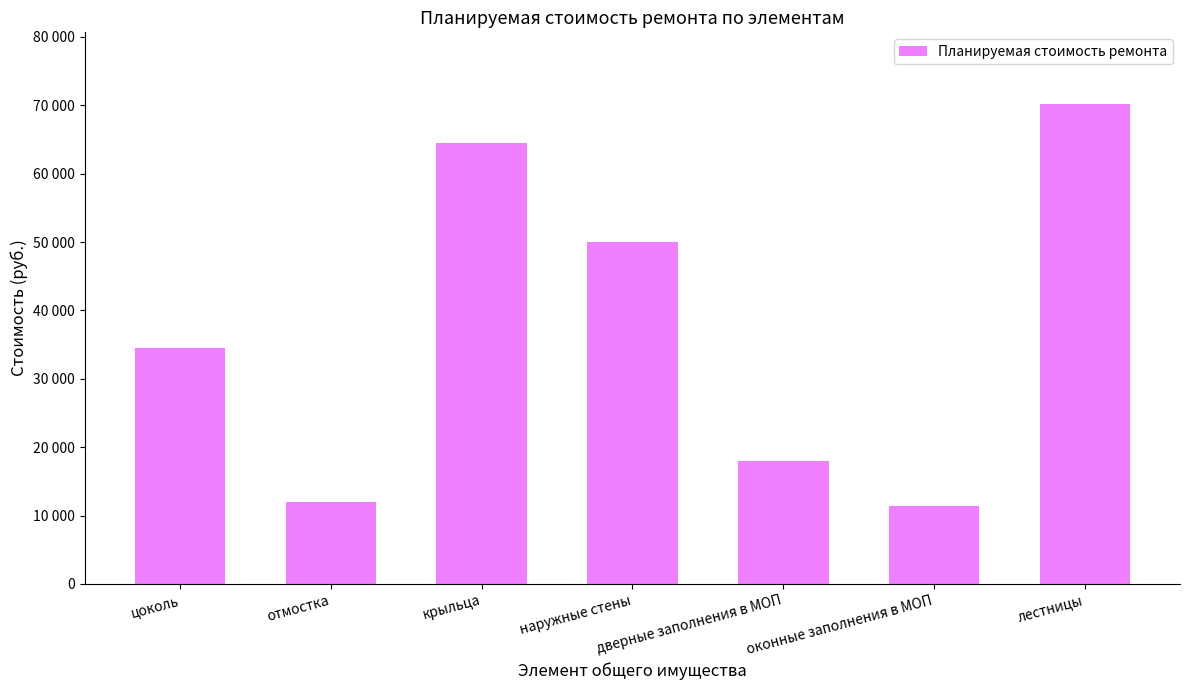

Does the chart contain any negative values?

No